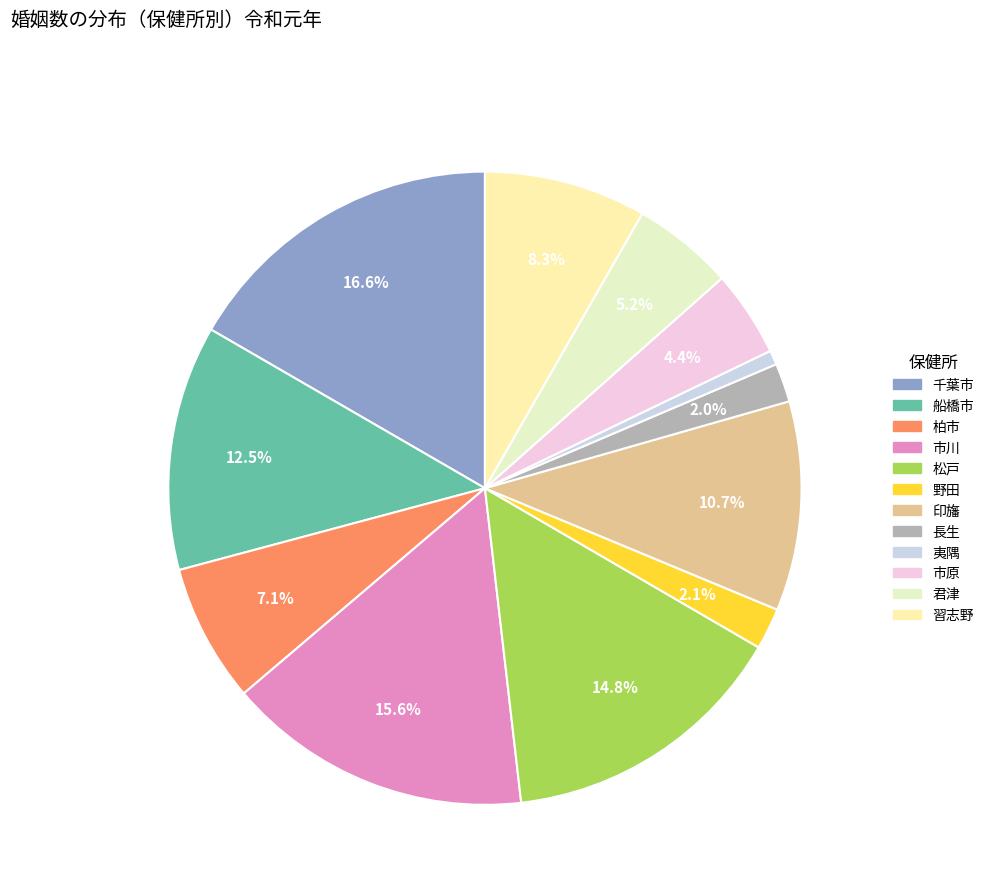

The 船橋市 slice represents 19% of the pie. True or false?

False